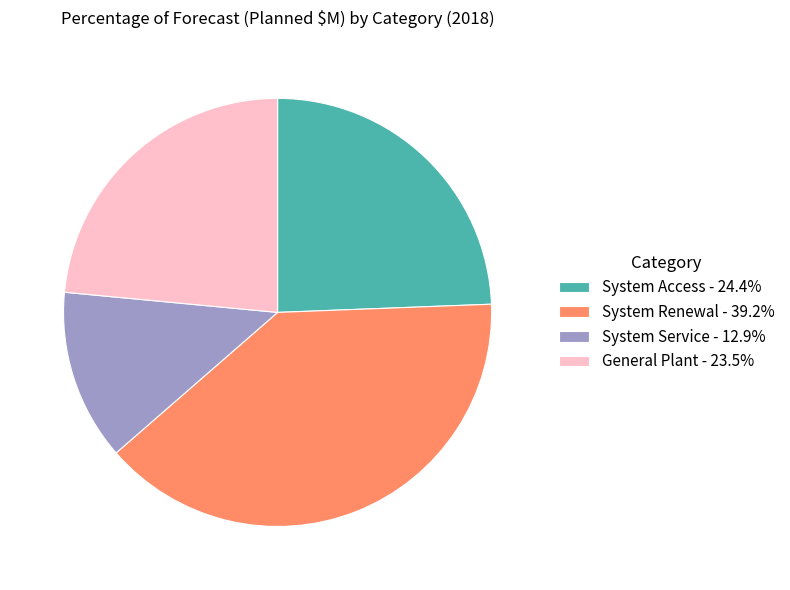

Between System Service and System Access, which is larger?

System Access